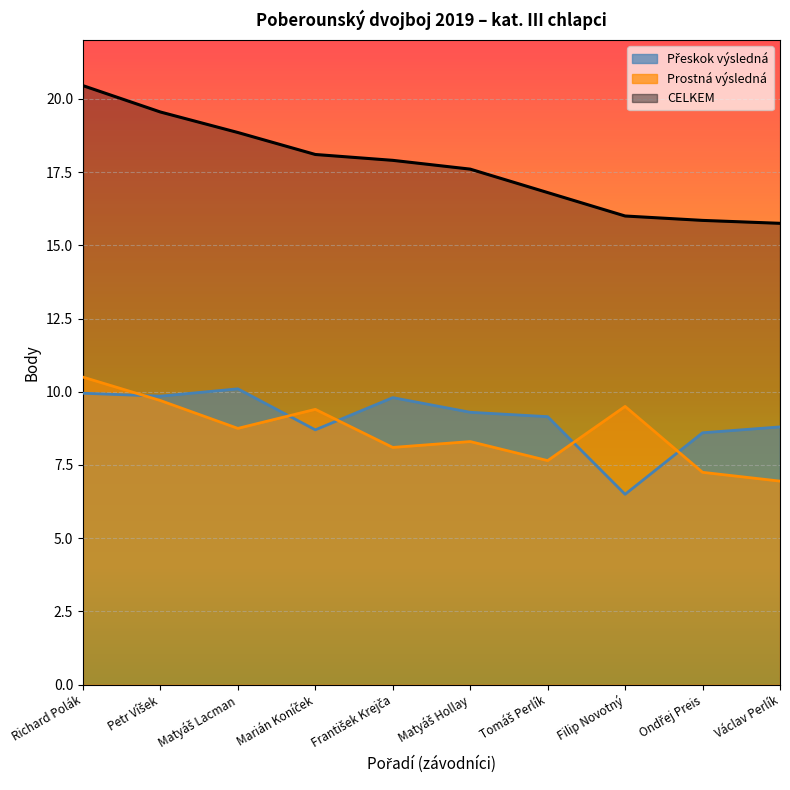

Does the chart display data point markers on the line(s)?

No